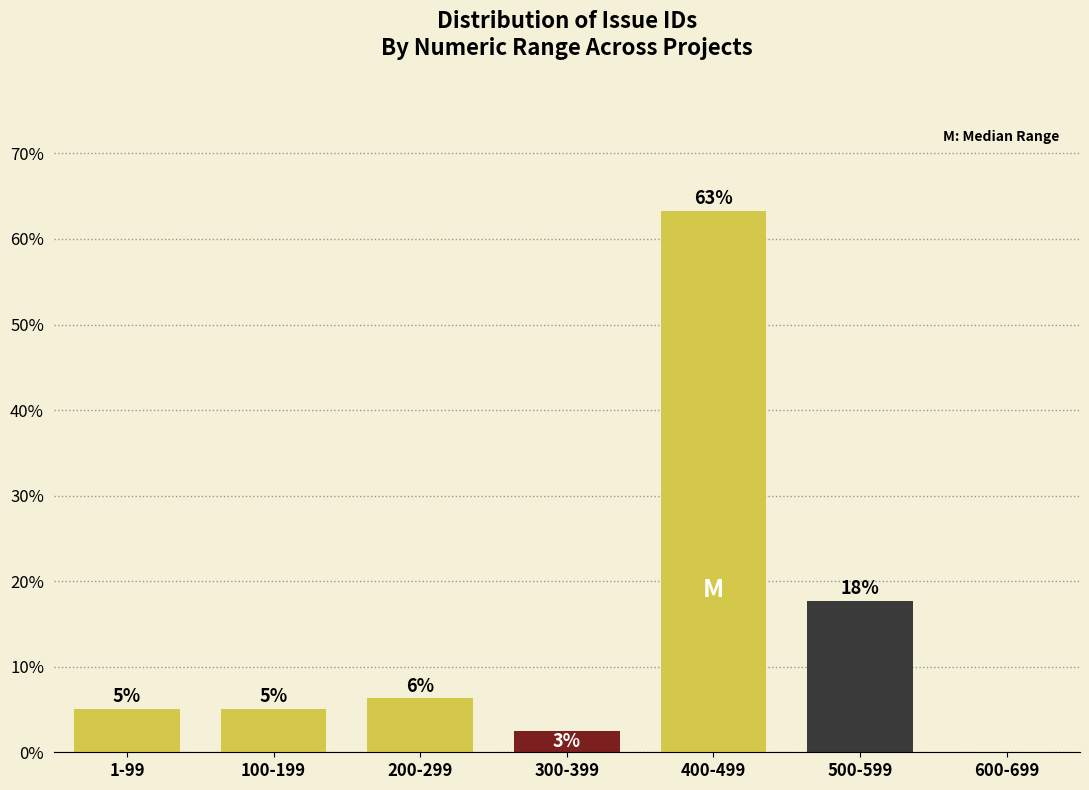

Are the bars horizontal?

No